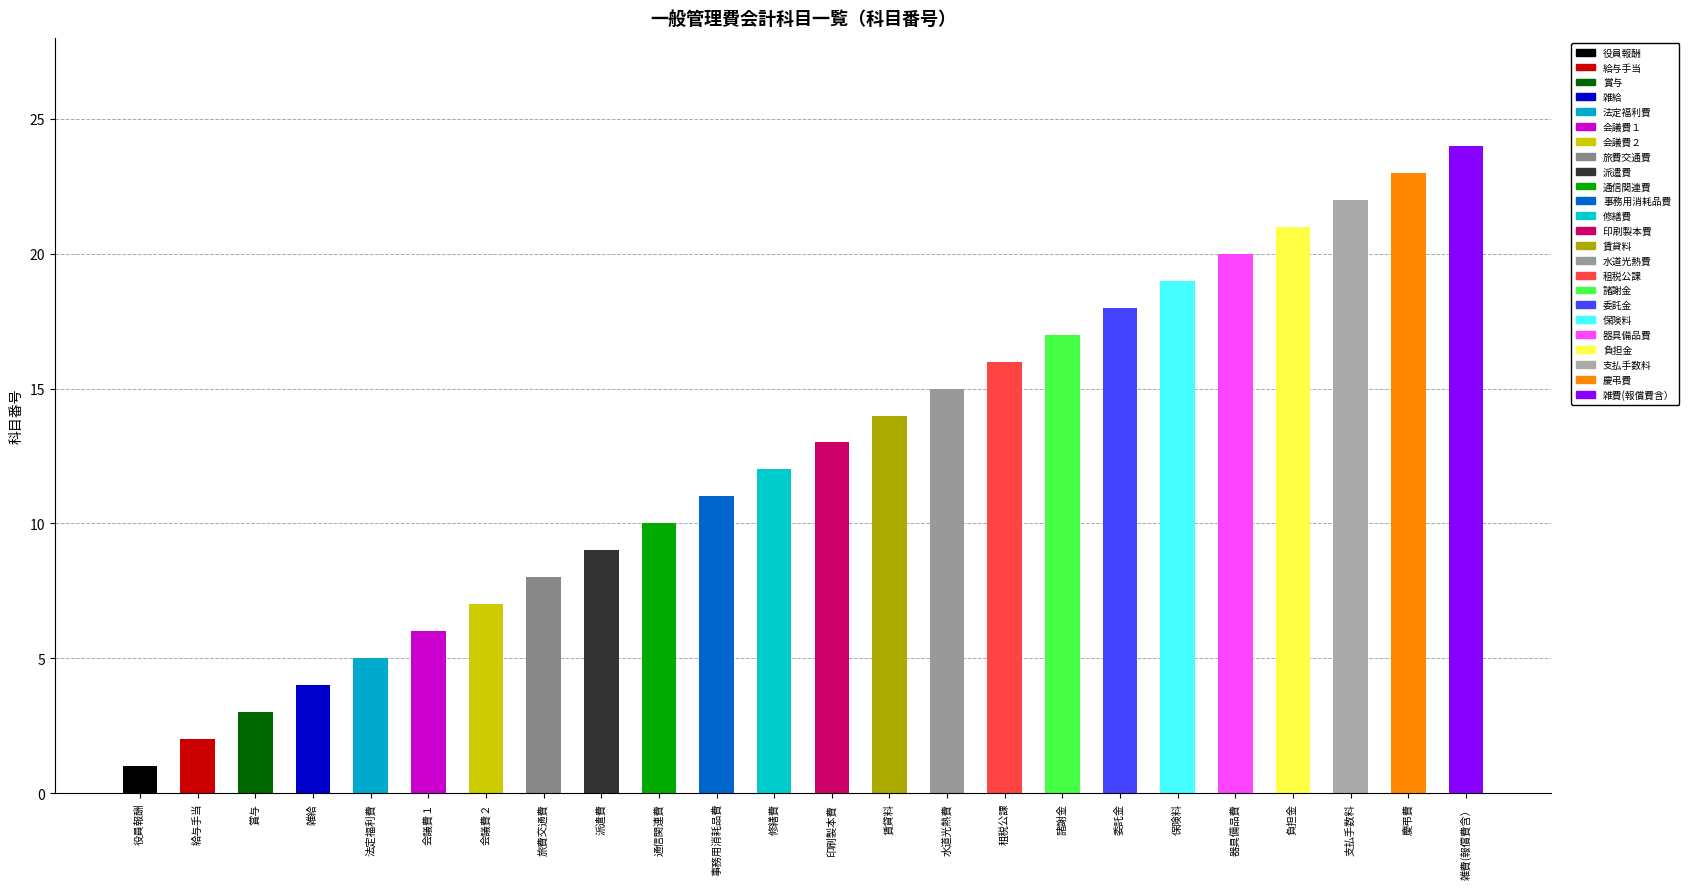

What is the value of the 3rd bar from the left?

3